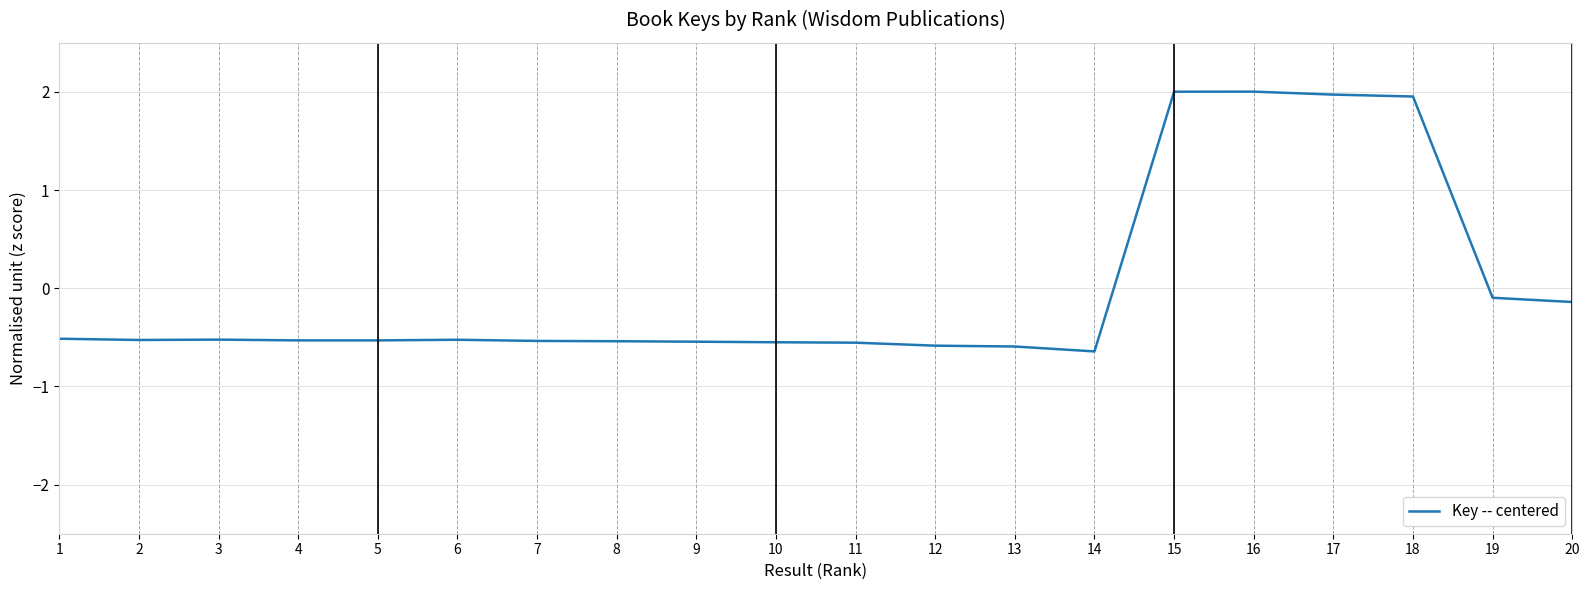

What is the greatest value displayed?

2.0